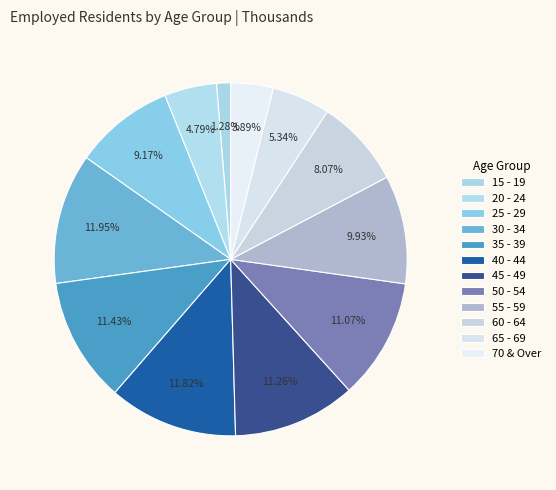

What percentage do 15 - 19 and 55 - 59 together represent?

11.2%